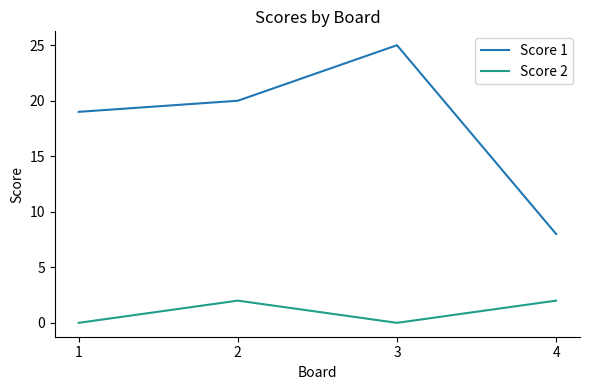

Which series has the largest total across all categories?

Score 1